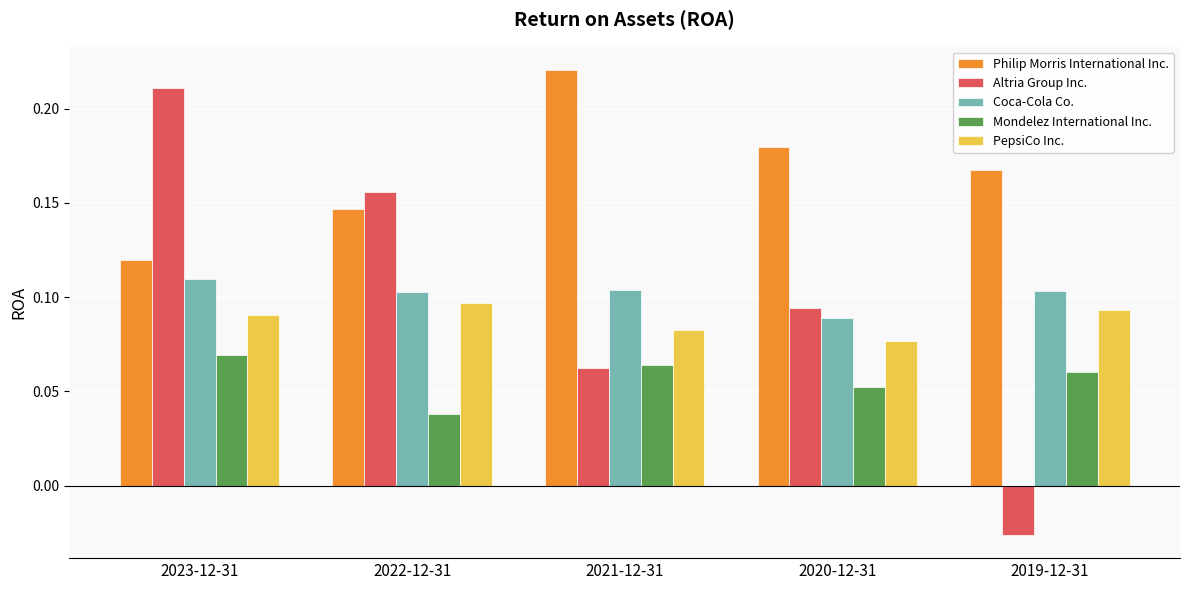

Which category has the highest value in the PepsiCo Inc. series?

2022-12-31